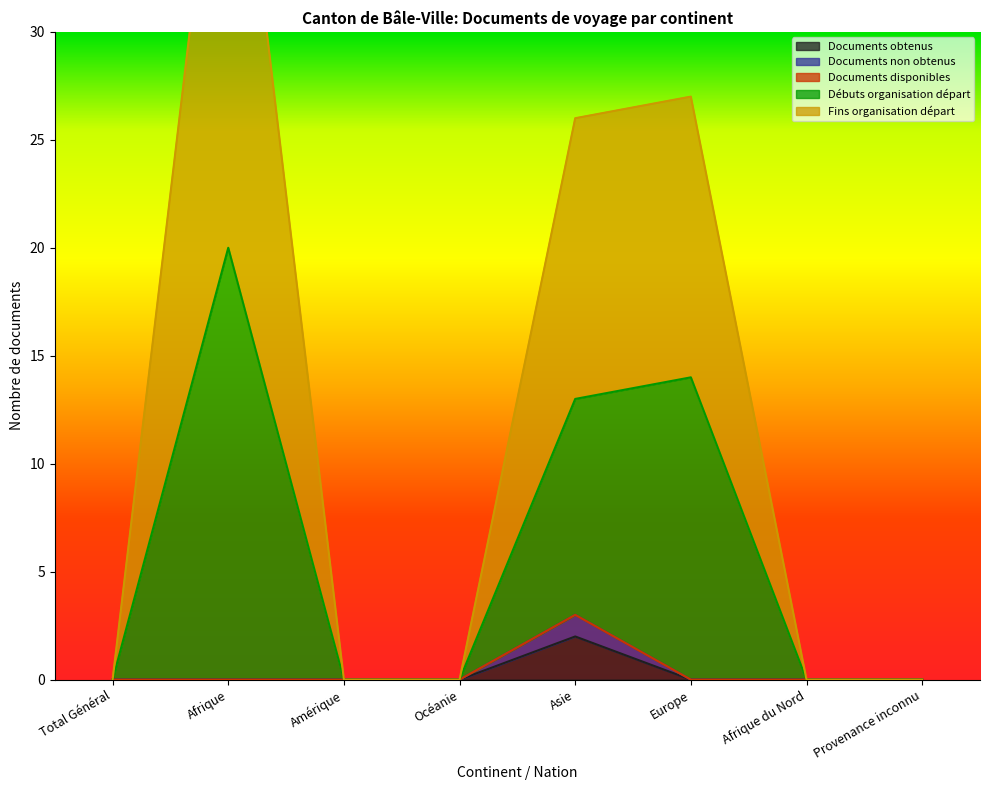

List the labels in order of Fins organisation départ value, smallest first.

Total Général, Amérique, Océanie, Afrique du Nord, Provenance inconnu, Asie, Europe, Afrique